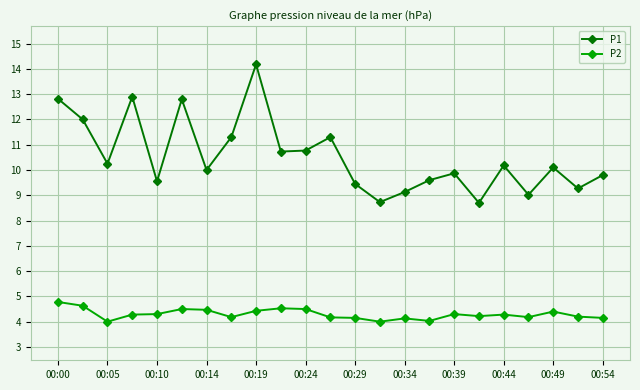

What is the highest value of the P2 series?

4.8